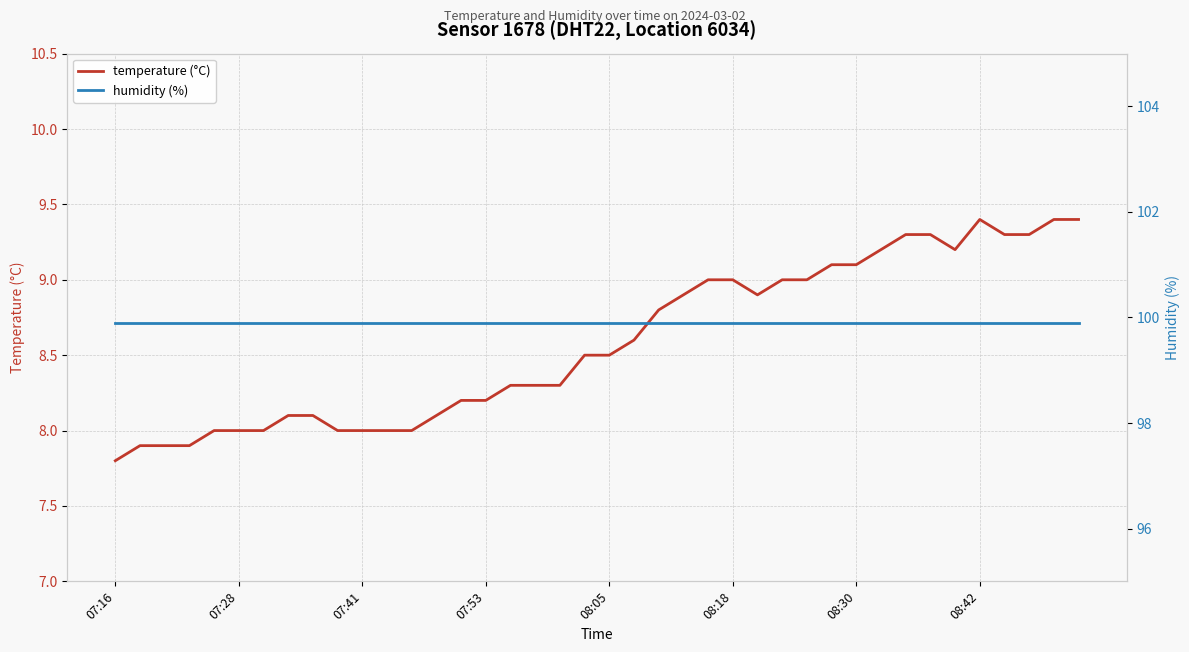

True or false: humidity (%) has more than 1 points higher than both neighbors.

False